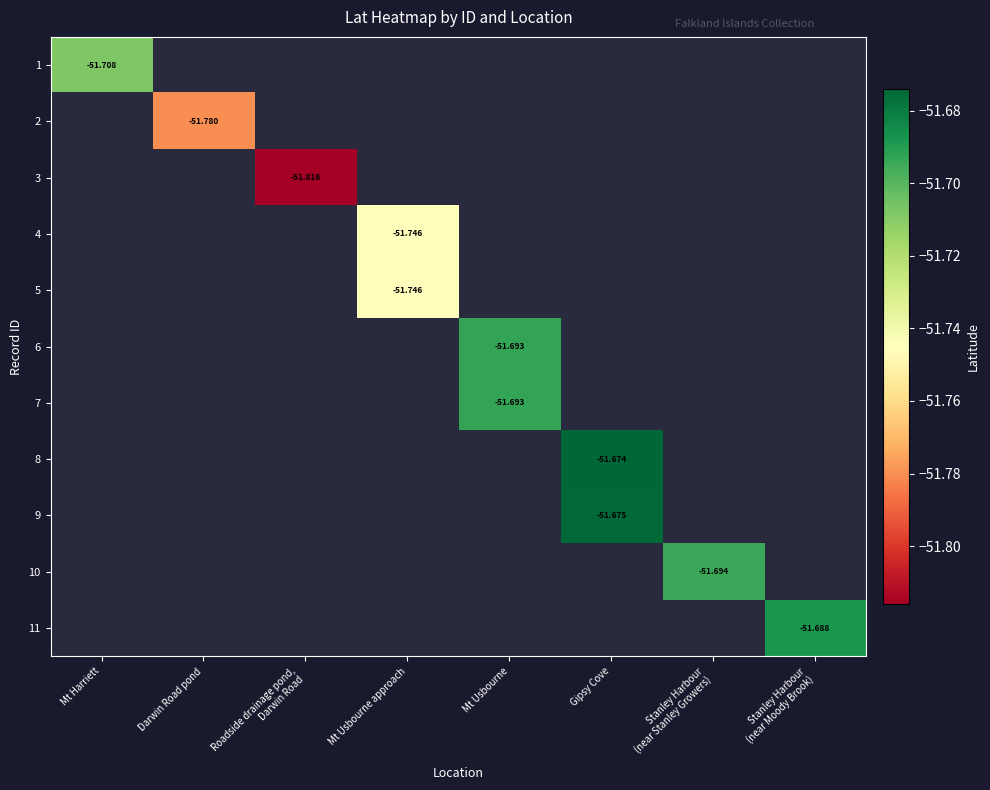

Between Mt Harriett and Stanley Harbour
(near Stanley Growers), which is larger?

Stanley Harbour
(near Stanley Growers)